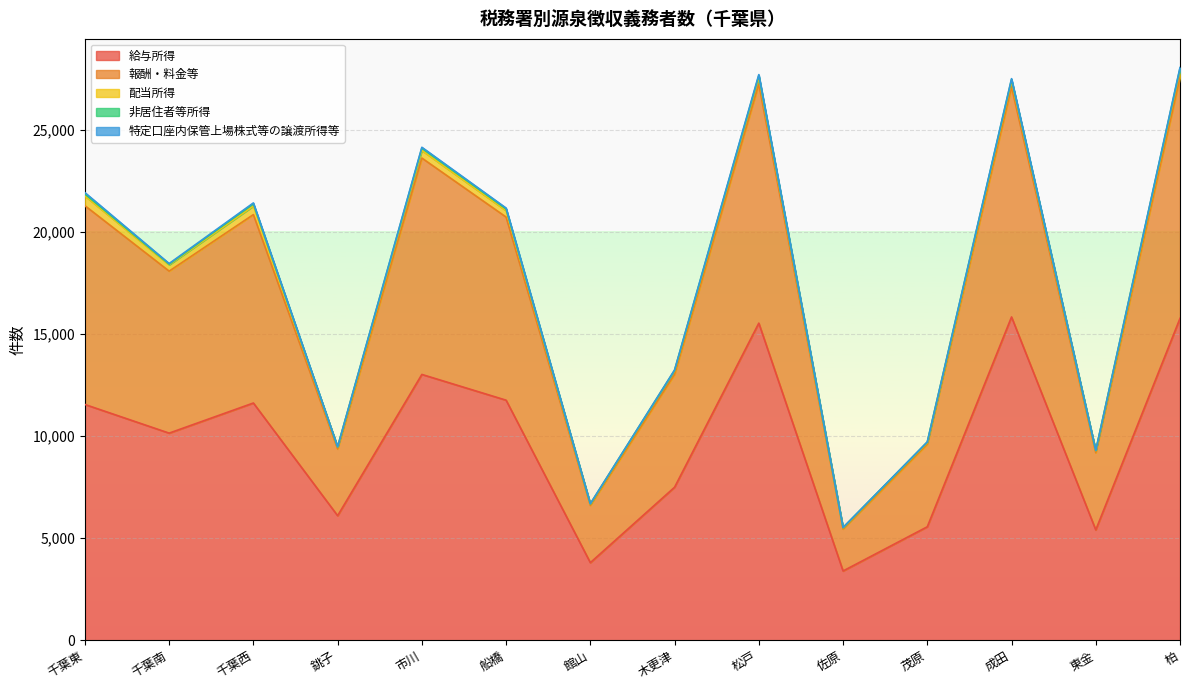

In 配当所得, how many points are lower than both neighbors (excluding endpoints)?

5